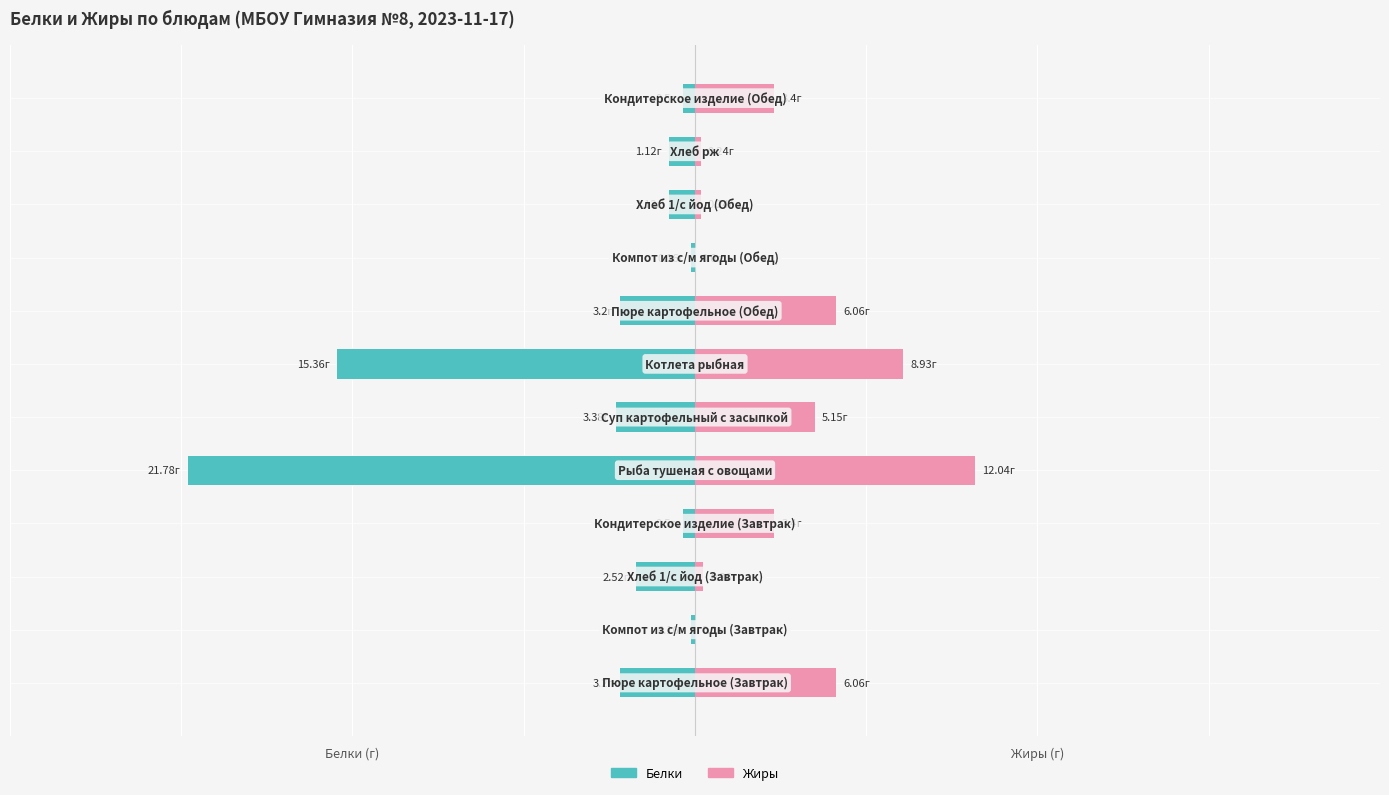

What are all the series names shown in the legend?

Белки, Жиры